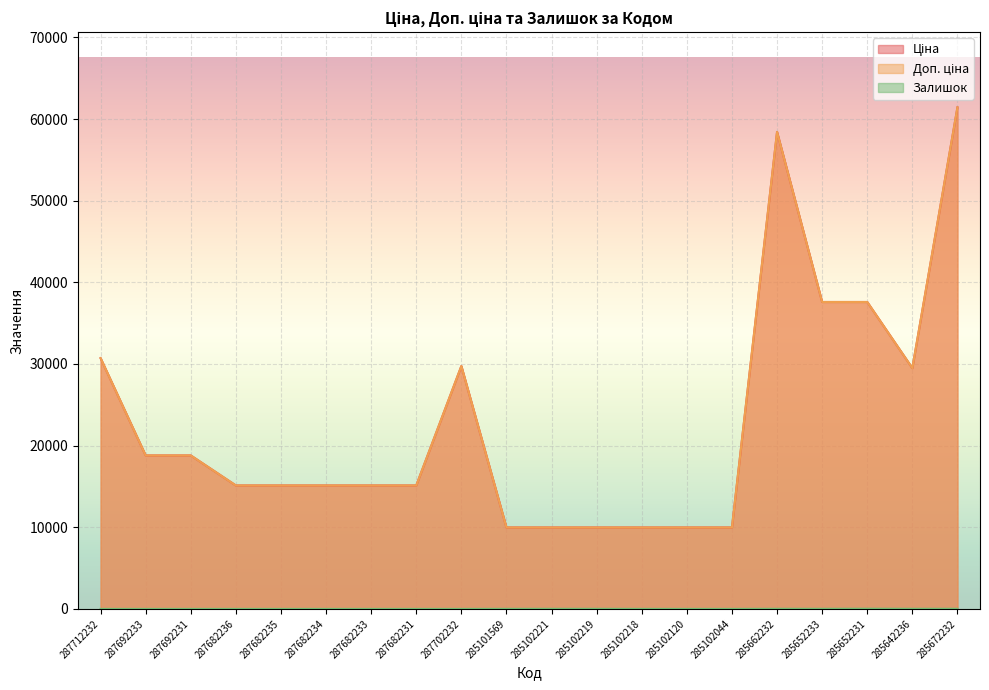

Between 285102044 and 285642236, which series saw the biggest shift?

Ціна